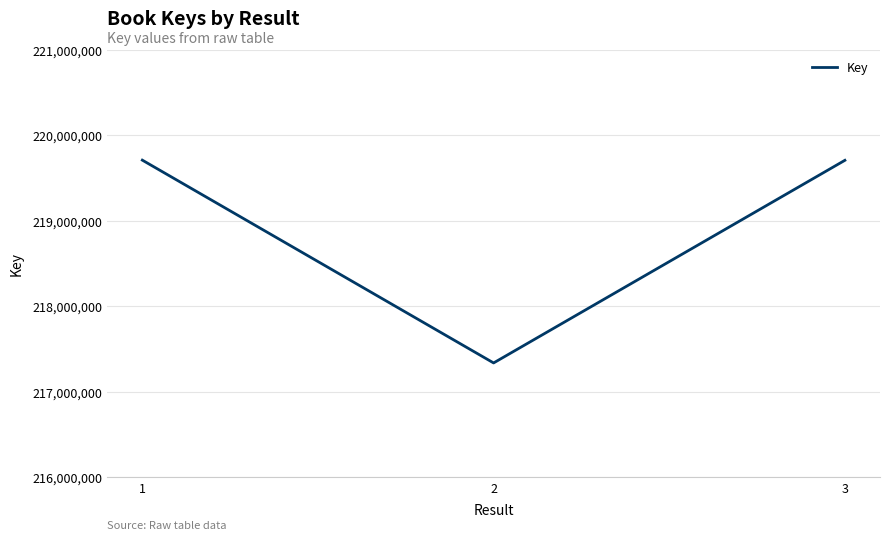

What is the greatest value displayed?

219711417